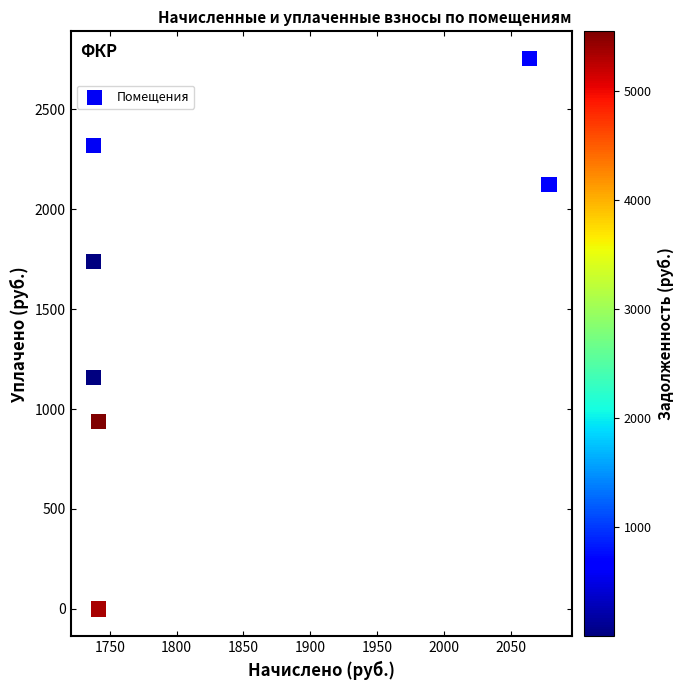

What Y value in the scatter plot is closest to 1375?

1158.5